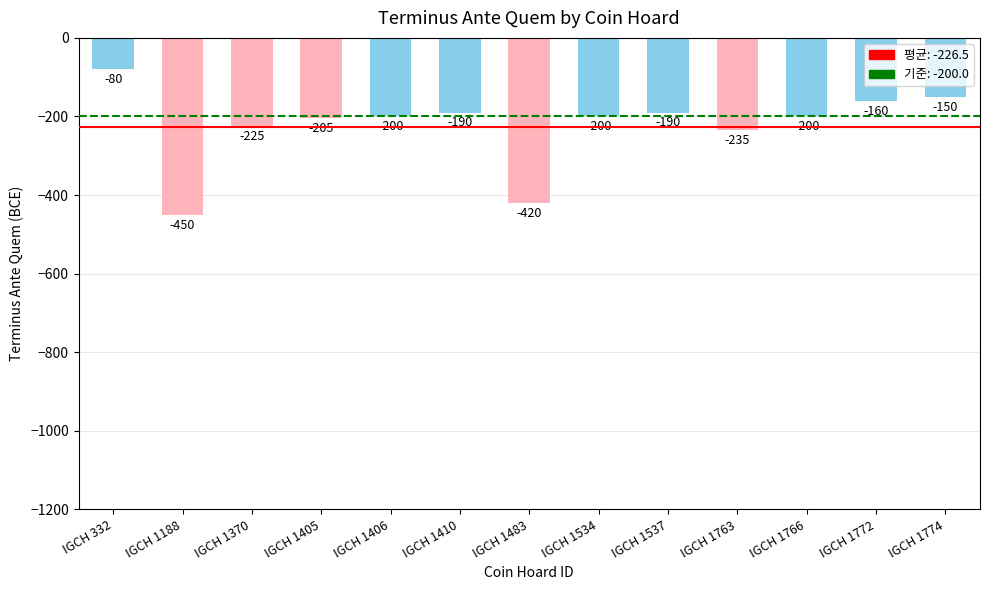

Between IGCH 1188 and IGCH 1406, which is larger?

IGCH 1406